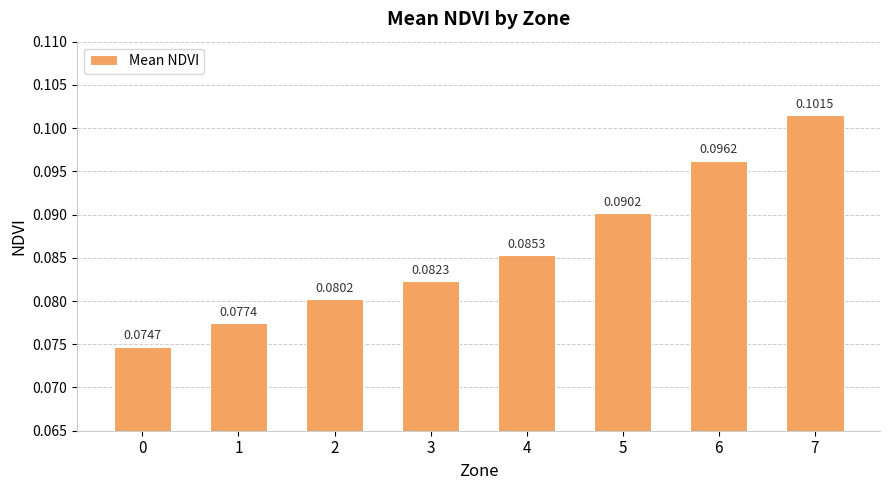

How many bars are there in total?

8